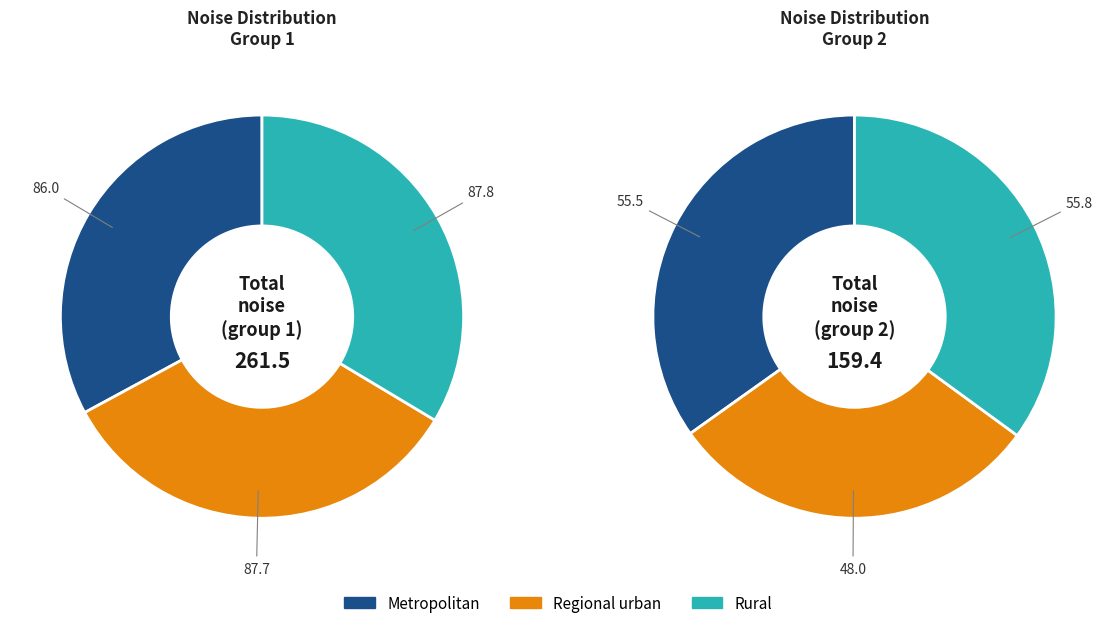

Is it true that 0.0 is 12% of the pie?

False